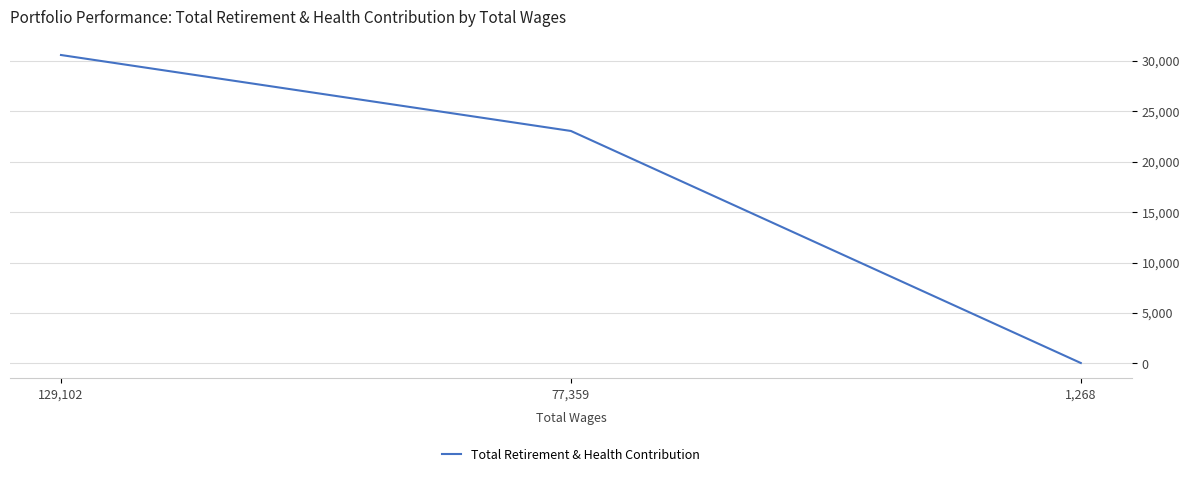

Where is the data nearest to the value 15324?

77,359